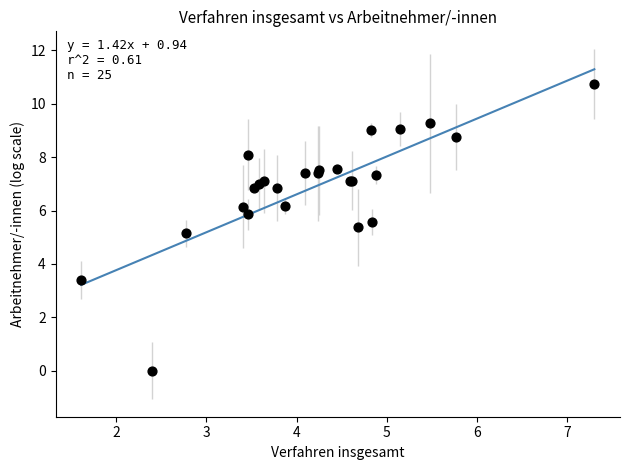

What Y value in the scatter plot is closest to 5?

5.2